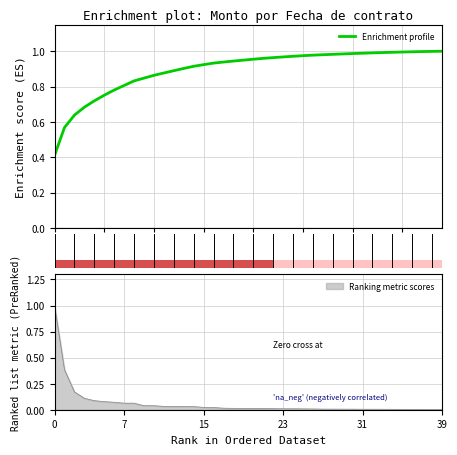

Which has a higher value, 24 or 10?

24